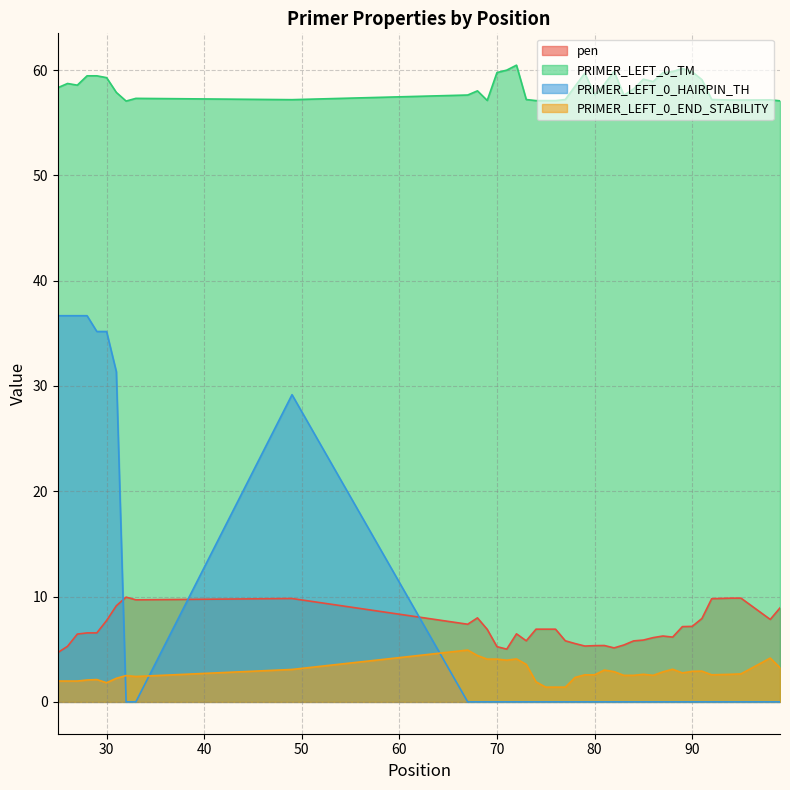

What is the value of the pen point at the 35th from the left?

7.9